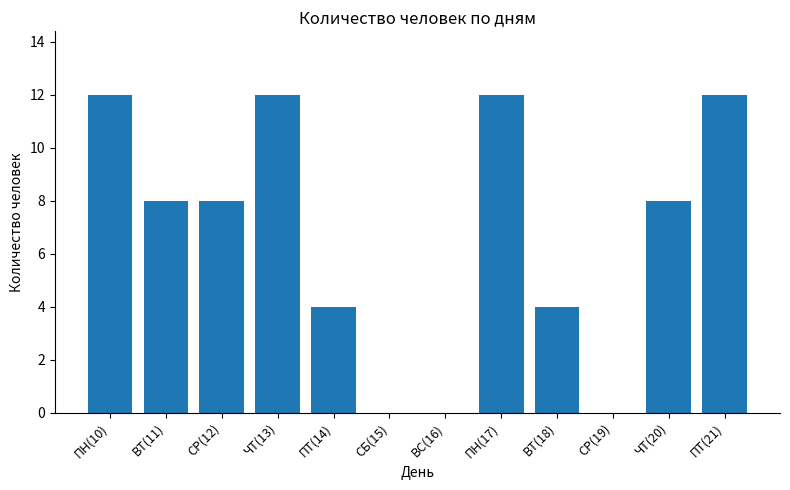

Is it true that the value at СР(19) is 0?

True